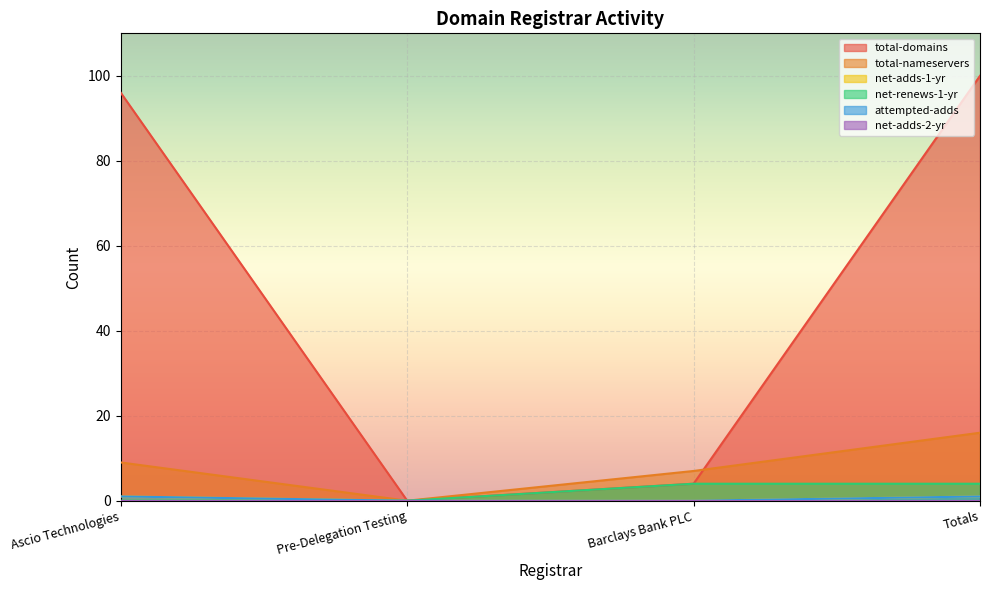

Does the chart display data point markers on the line(s)?

No